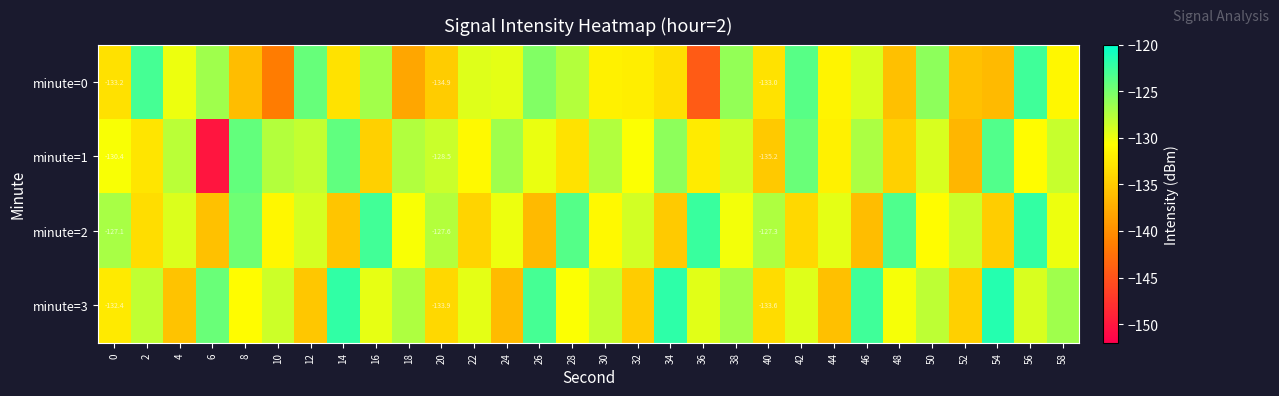

At 44, list the series in order from largest to smallest.

minute=2, minute=0, minute=1, minute=3